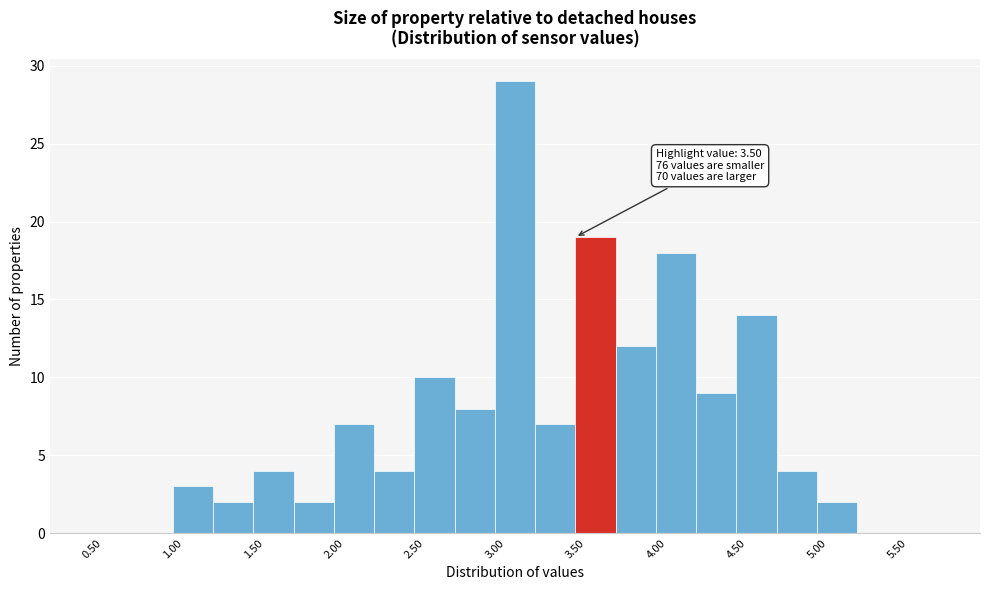

Which range on the x-axis has the tallest bar?

3.00 to 3.25